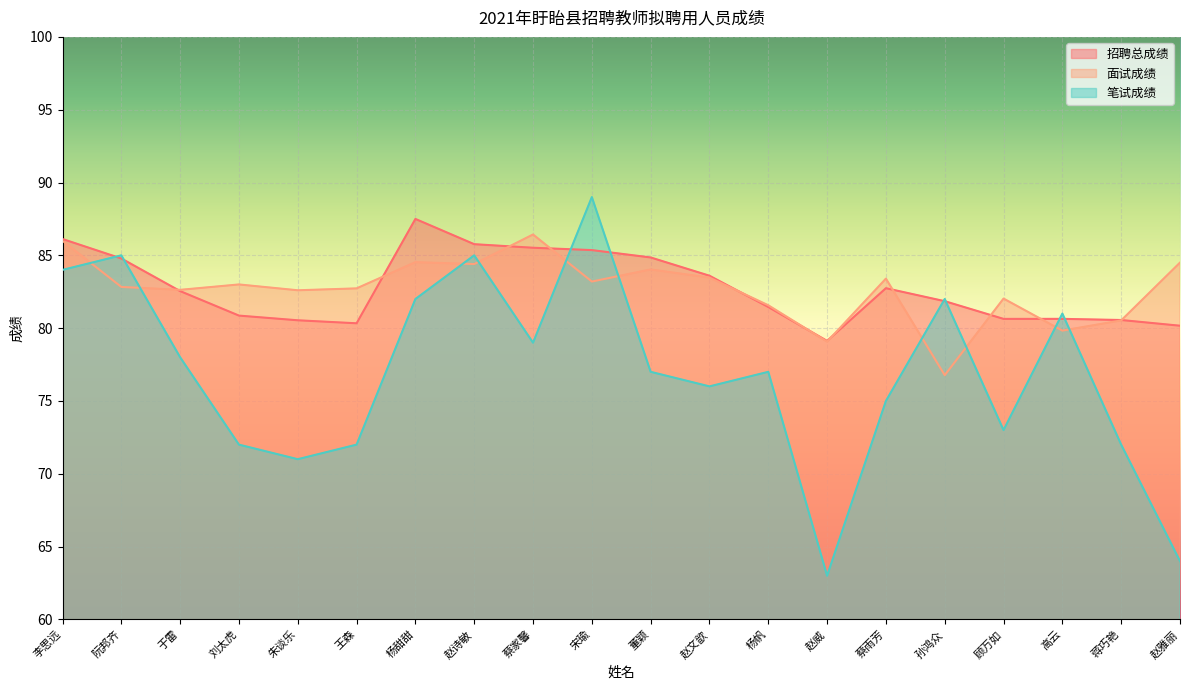

Which category has the highest value in the 招聘总成绩 series?

杨甜甜